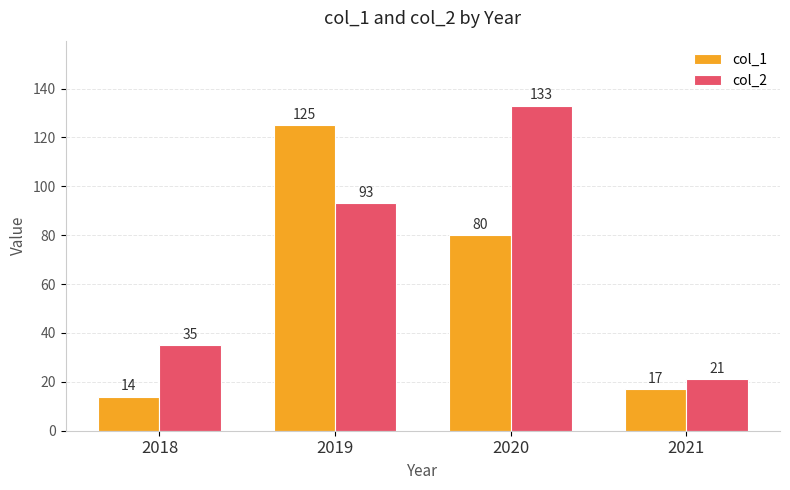

Rank the series by their average value, from highest to lowest.

col_2, col_1